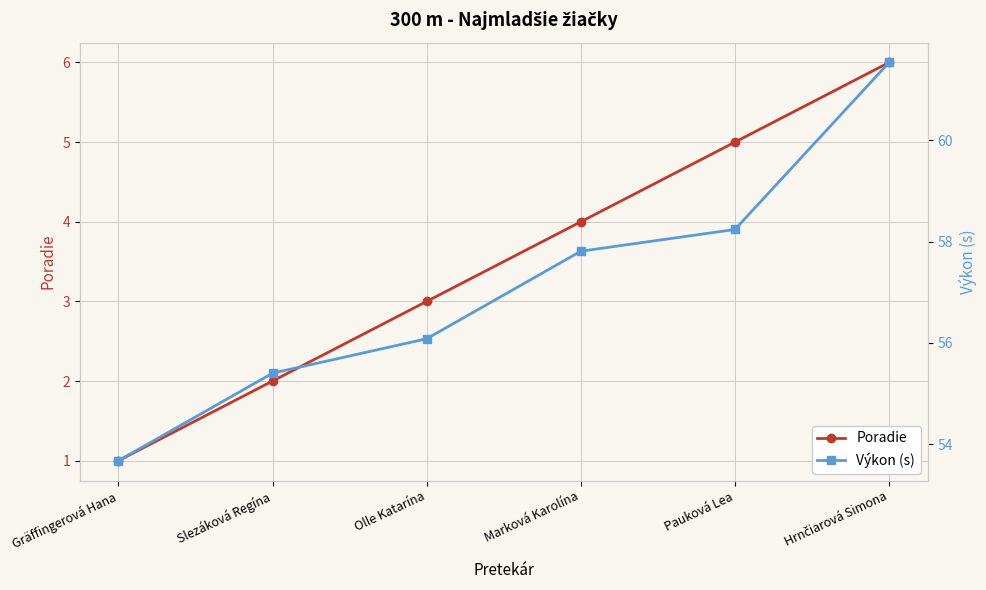

Which series has the widest spread of values?

Výkon (s)